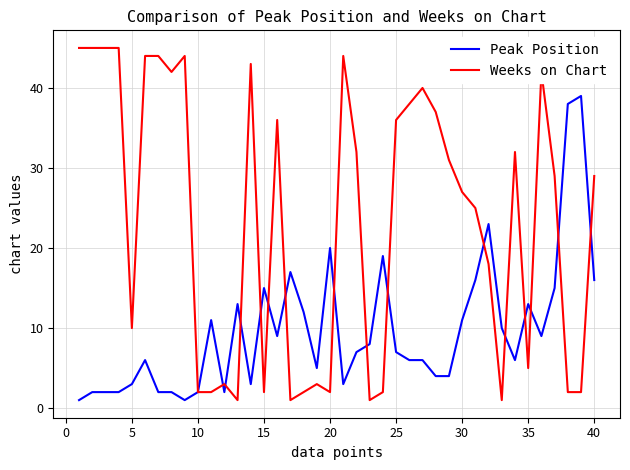

Which series has the largest range (max minus min)?

Weeks on Chart